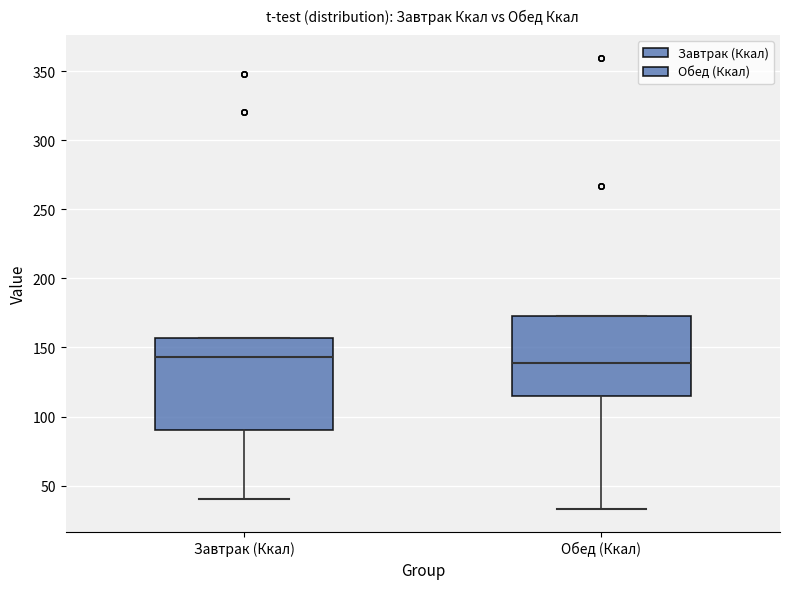

Comparing the boxes themselves (not the whiskers), which one is the tallest?

Завтрак (Ккал)